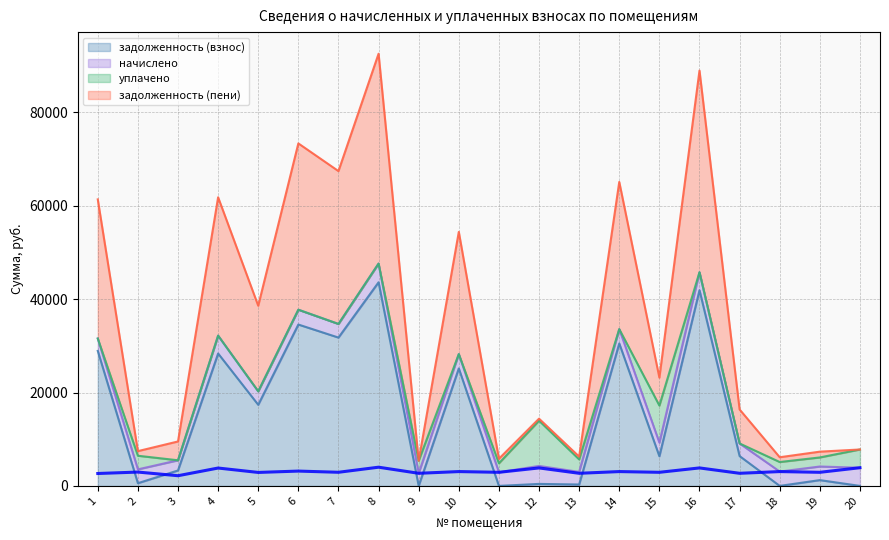

True or false: задолженность (пени) and начислено cross at least once.

False